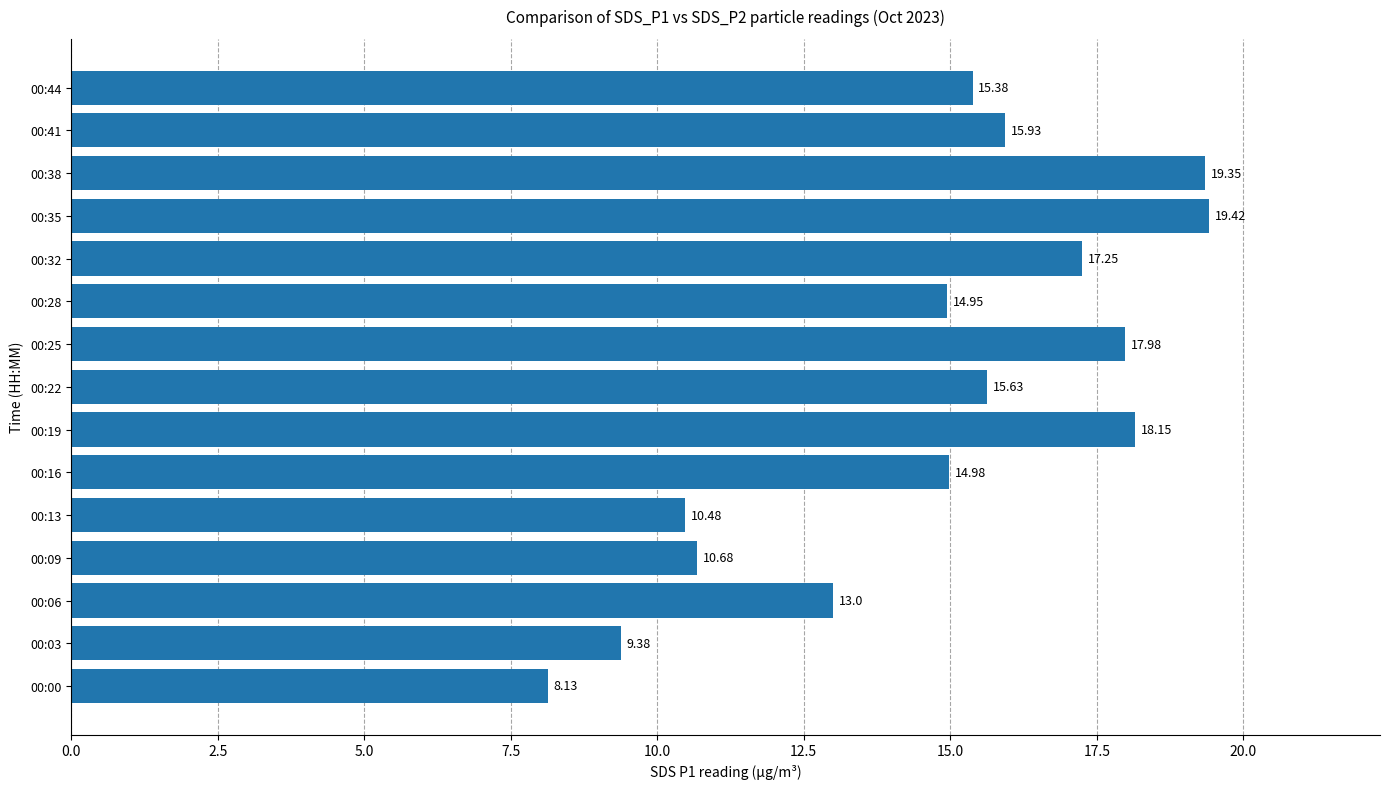

How many distinct data groups are displayed?

1